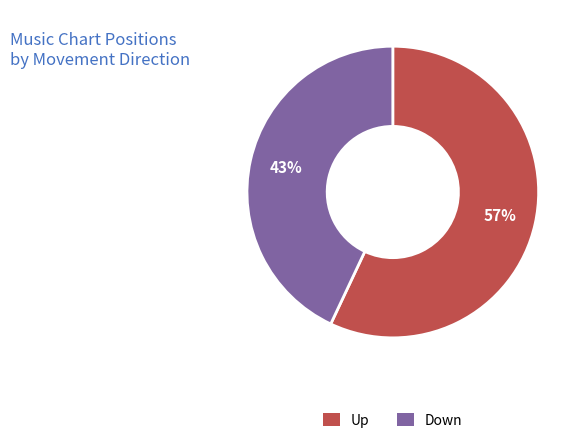

To the nearest percent, what is the combined percentage of Up and Down?

100%